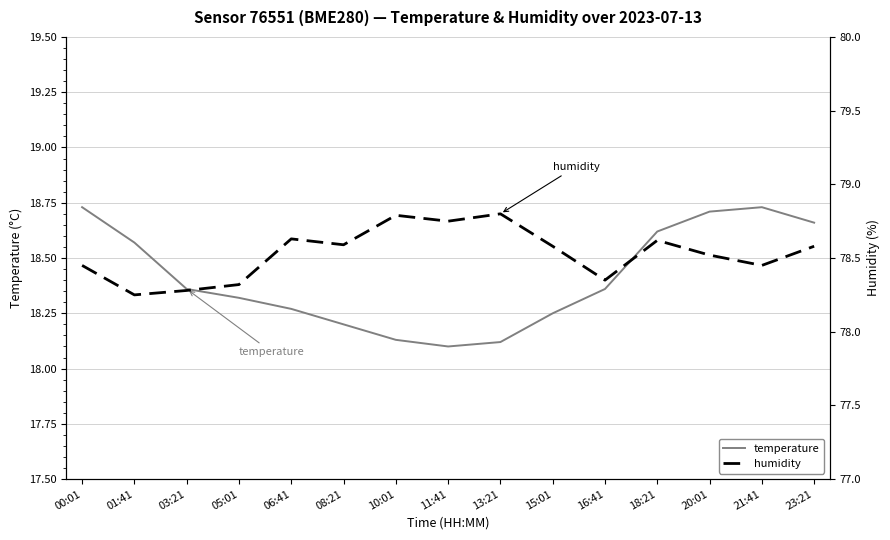

Which series has the largest total across all categories?

humidity